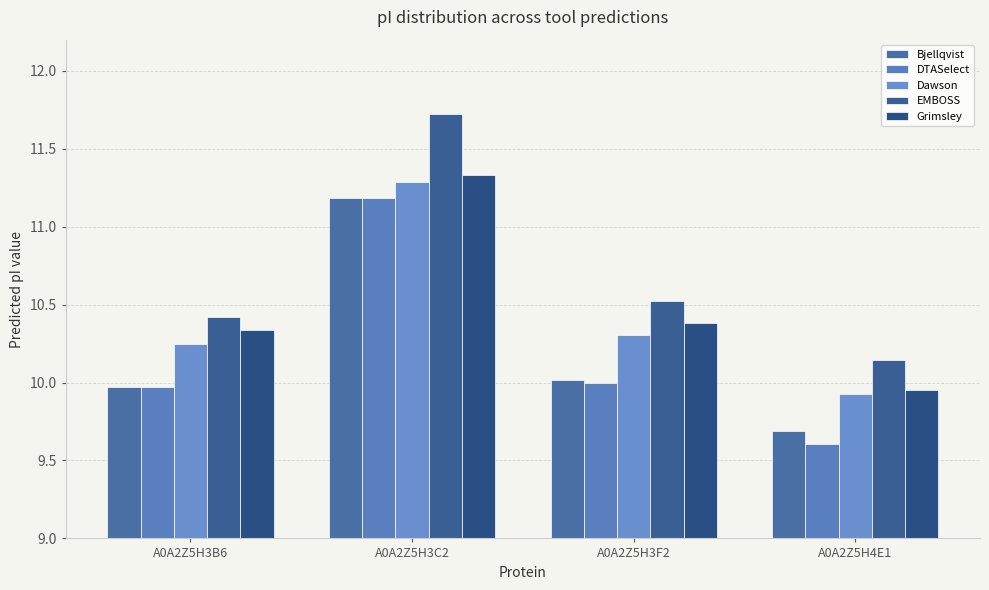

What value does the Dawson series have at A0A2Z5H3F2?

10.3